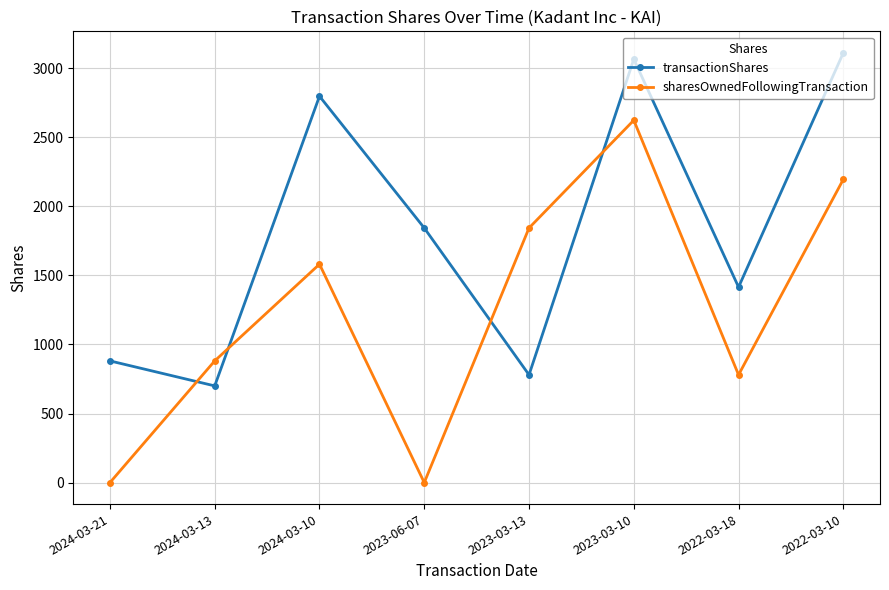

Rank the series by their maximum value, from lowest to highest.

sharesOwnedFollowingTransaction, transactionShares